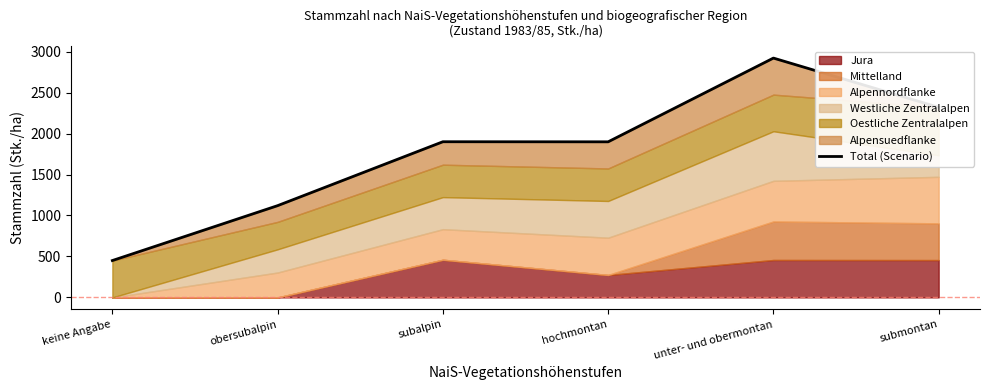

What is the label of the 5th point from the right?

obersubalpin